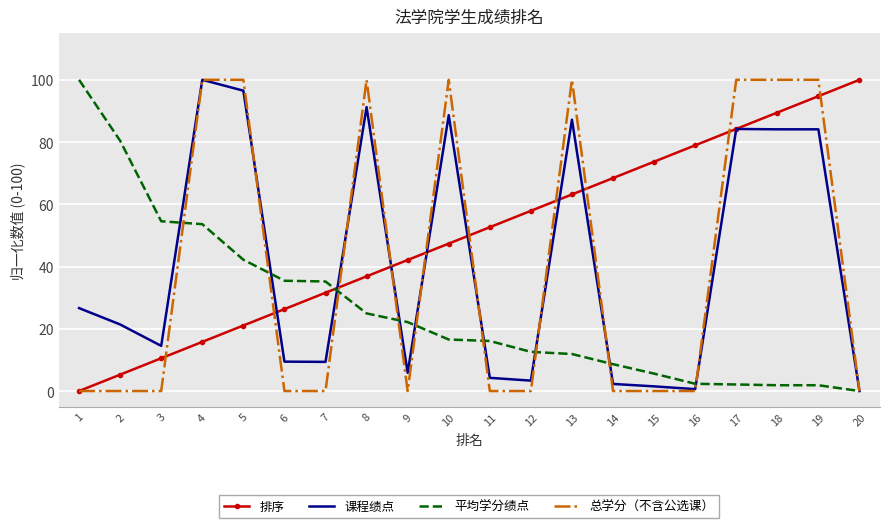

After their last crossing, which series has the higher values: 总学分（不含公选课） or 排序?

排序